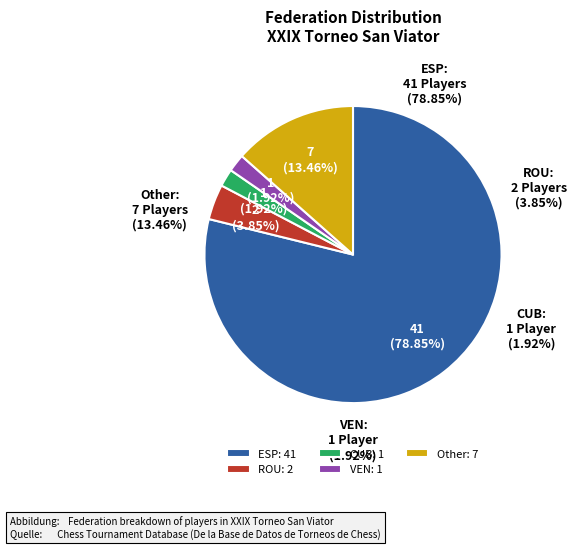

Which slice is the largest?

ESP